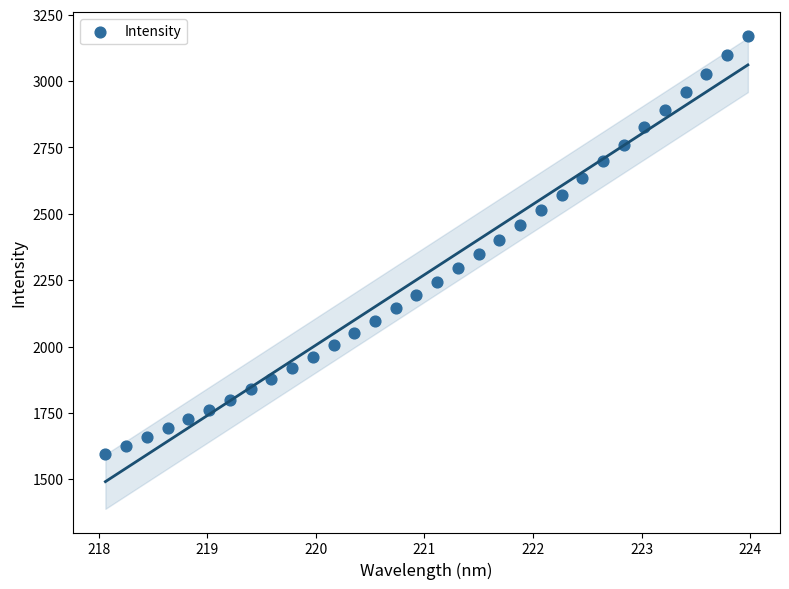

What is the range of X values (max minus min)?

5.9